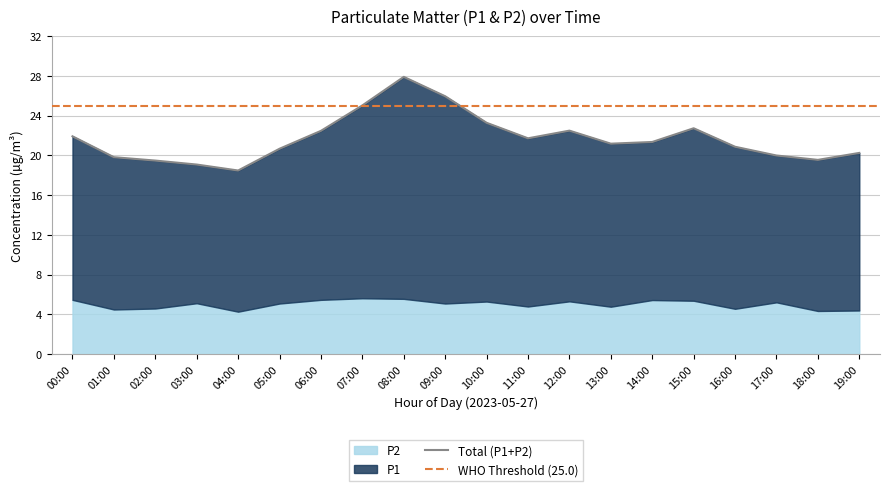

What is the difference between the values at 08:00 and 18:00?

8.4